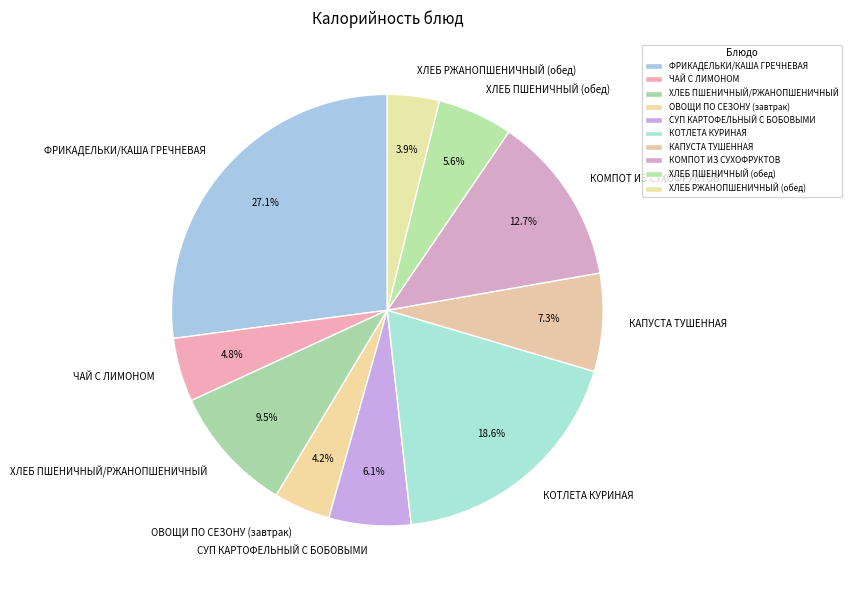

Which category has the biggest portion of the pie?

ФРИКАДЕЛЬКИ/КАША ГРЕЧНЕВАЯ